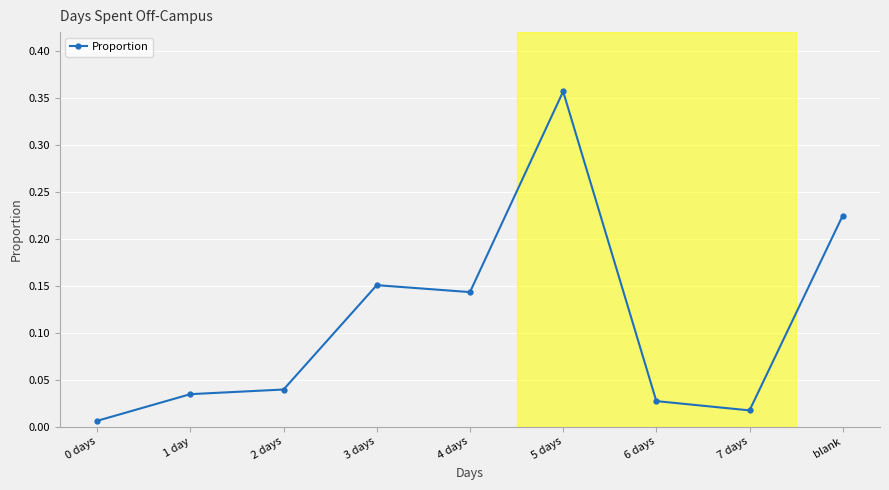

What is the sum of all values?

1.0